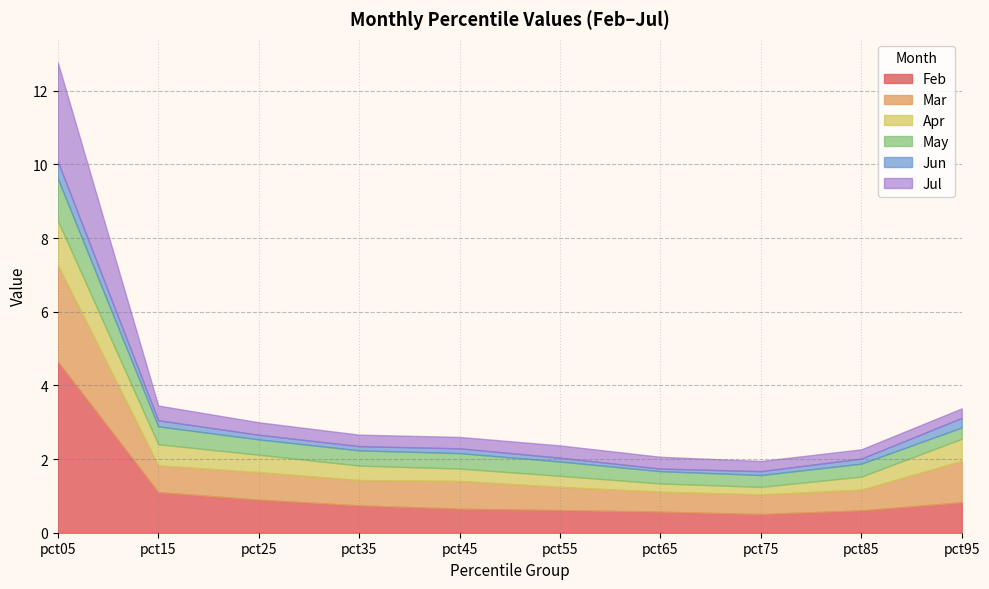

True or false: Jun has more than 0 points higher than both neighbors.

True